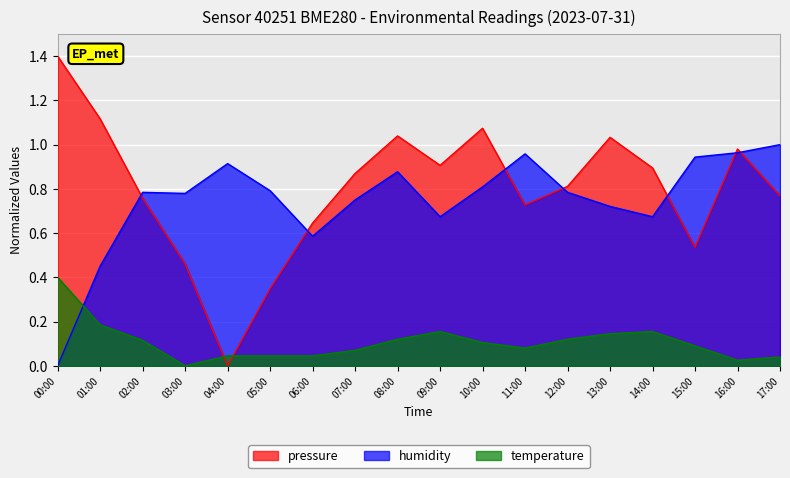

In humidity, how many points are lower than both neighbors (excluding endpoints)?

4